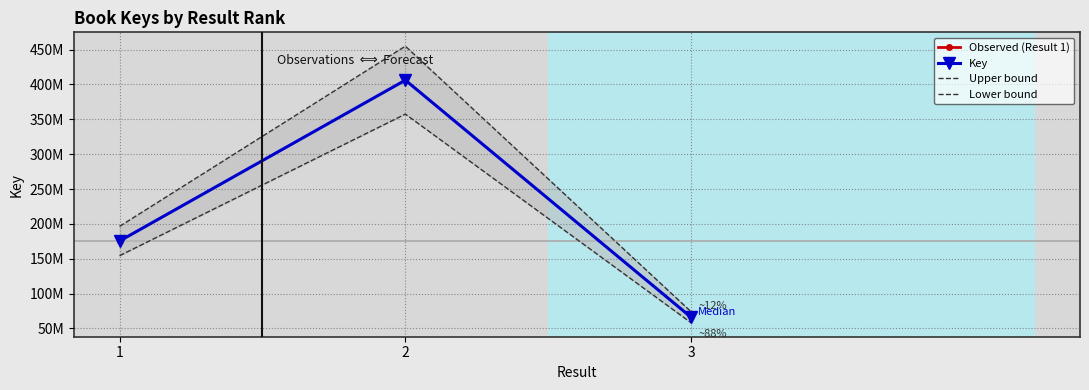

Which series has the widest spread of values?

Upper bound